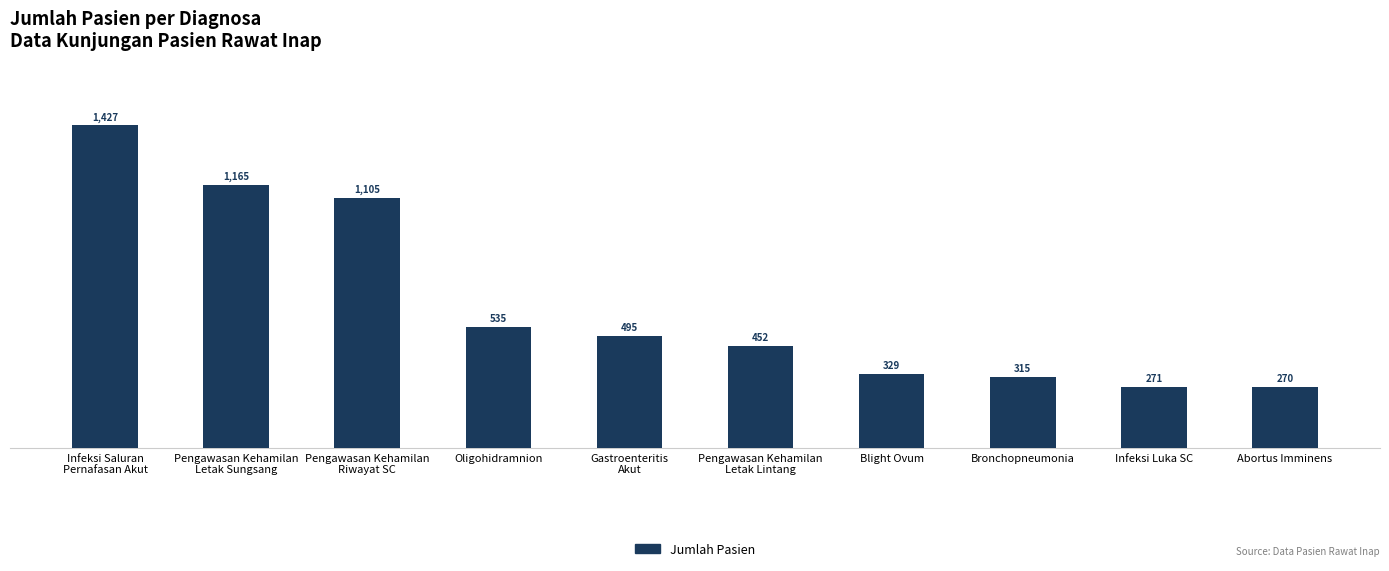

Reading left to right, list all the values displayed in this chart.

Infeksi Saluran
Pernafasan Akut=1427	Pengawasan Kehamilan
Letak Sungsang=1165	Pengawasan Kehamilan
Riwayat SC=1105	Oligohidramnion=535	Gastroenteritis
Akut=495	Pengawasan Kehamilan
Letak Lintang=452	Blight Ovum=329	Bronchopneumonia=315	Infeksi Luka SC=271	Abortus Imminens=270